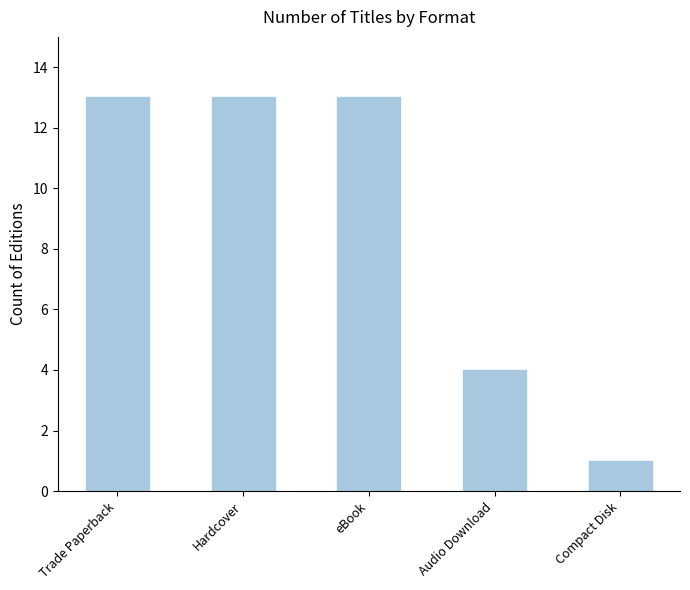

Approximately how many times larger is the value at Trade Paperback compared to Hardcover?

1.0